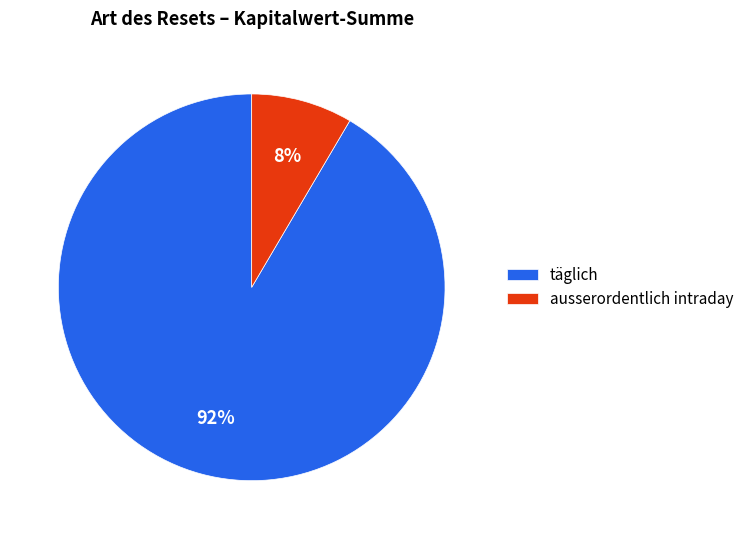

Does any single category account for the majority?

Yes